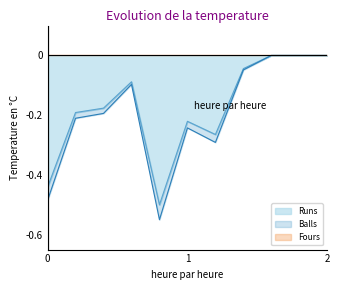

The value of Balls at Hardik Gandhi is -0.1. True or false?

False